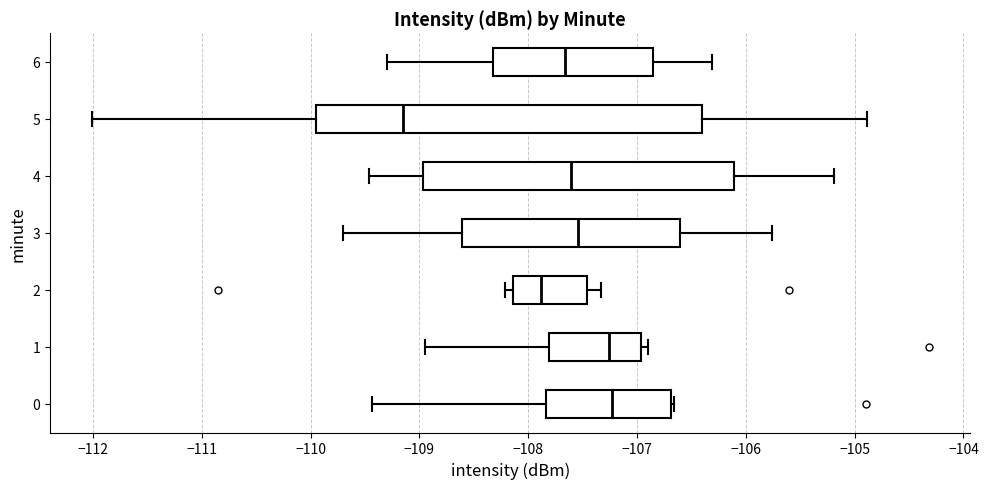

Reading bottom to top, read every box against the x-axis: the position of its median line, the range the box covers, and the ends of its whiskers. The values are not printed on the chart, so give them approximately, as read against the axis.

0: median -107.2, box -107.8 to -106.7, whiskers -109.4 to -106.7
1: median -107.3, box -107.8 to -107.0, whiskers -108.9 to -106.9
2: median -107.9, box -108.1 to -107.5, whiskers -108.2 to -107.3
3: median -107.5, box -108.6 to -106.6, whiskers -109.7 to -105.8
4: median -107.6, box -109.0 to -106.1, whiskers -109.5 to -105.2
5: median -109.1, box -109.9 to -106.4, whiskers -112.0 to -104.9
6: median -107.7, box -108.3 to -106.9, whiskers -109.3 to -106.3